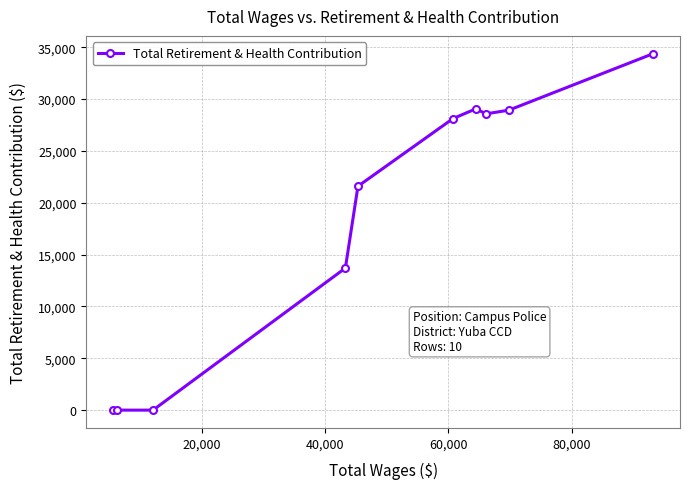

True or false: there are more than 0 points higher than both neighbors.

True